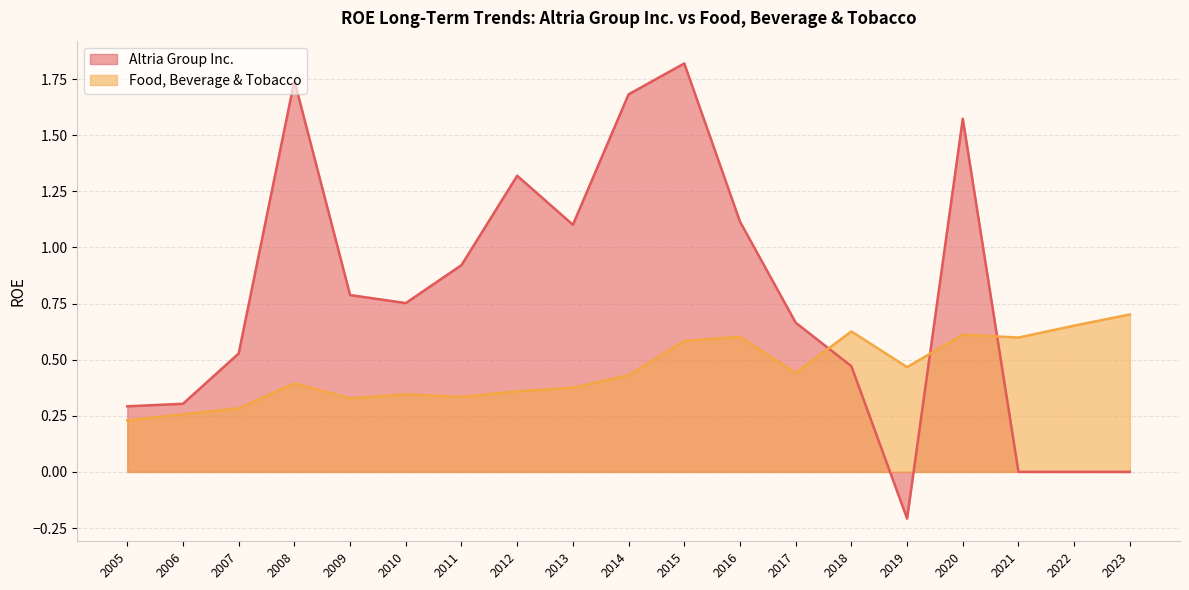

Does the chart display data point markers on the line(s)?

No